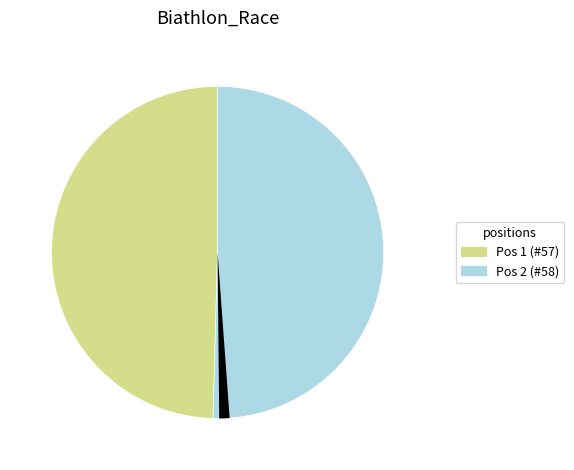

Is it true that 2 is 50% of the pie?

True